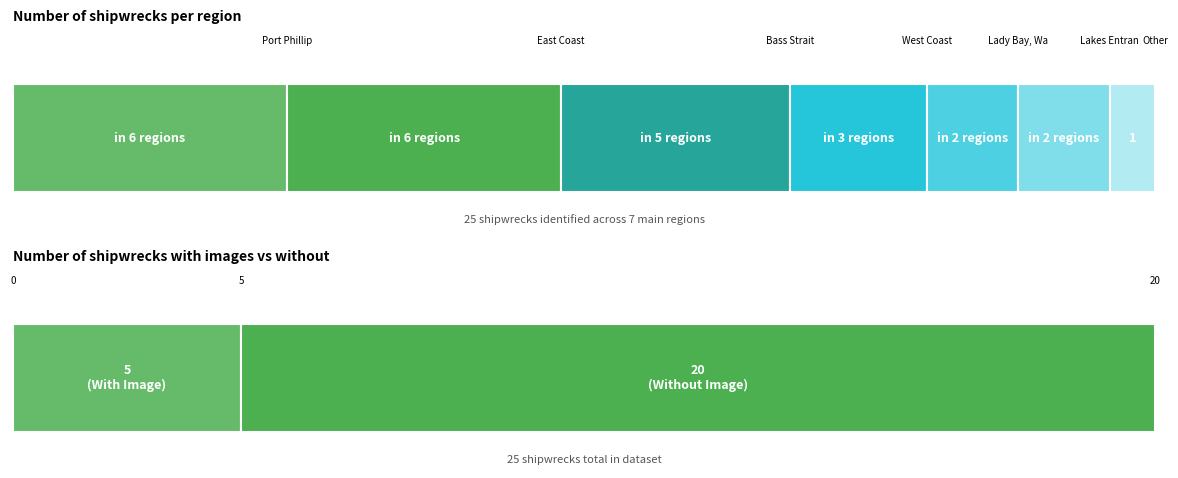

Where is the data nearest to the value 3?

West Coast